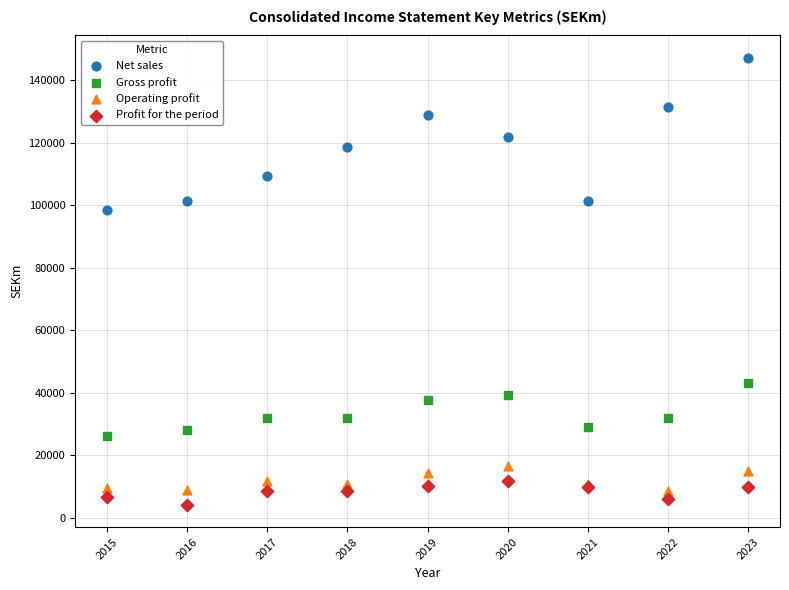

Which series has the largest Y range (max minus min)?

Net sales